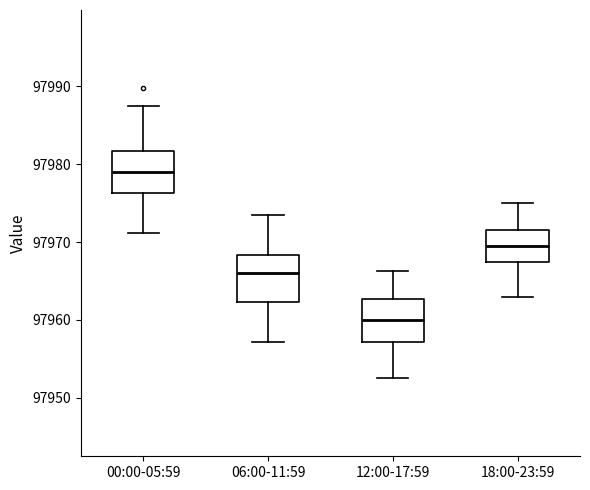

Where is the lower edge of the box for 06:00-11:59 on the y-axis? The values are not printed on the chart, so give them approximately, as read against the axis.

97962